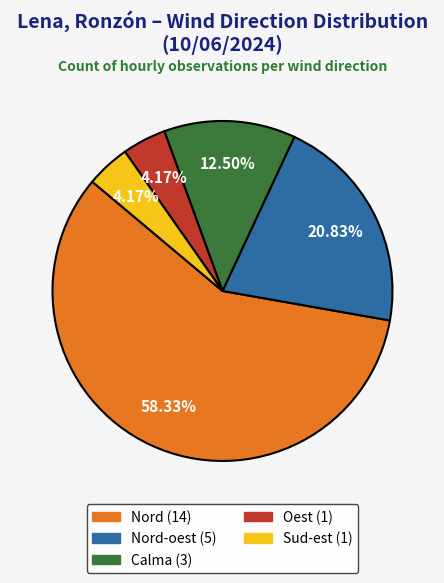

Is there a majority slice in this chart?

Yes